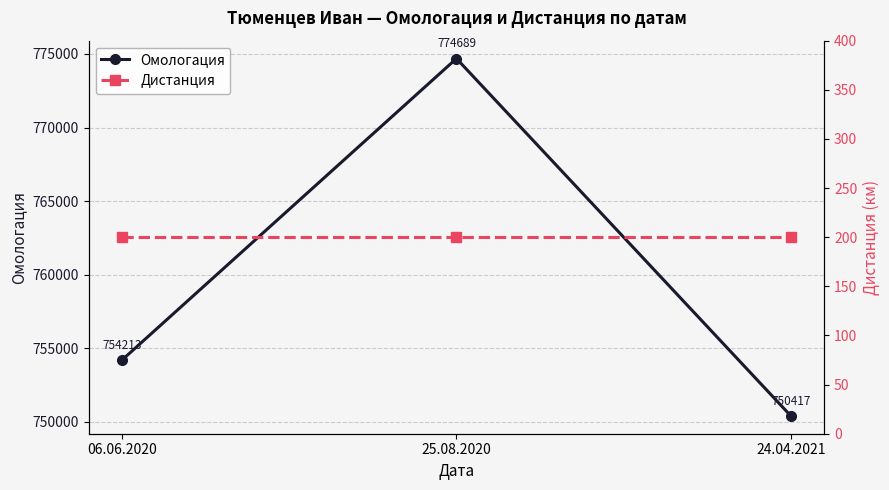

Count the number of categories in the chart.

3